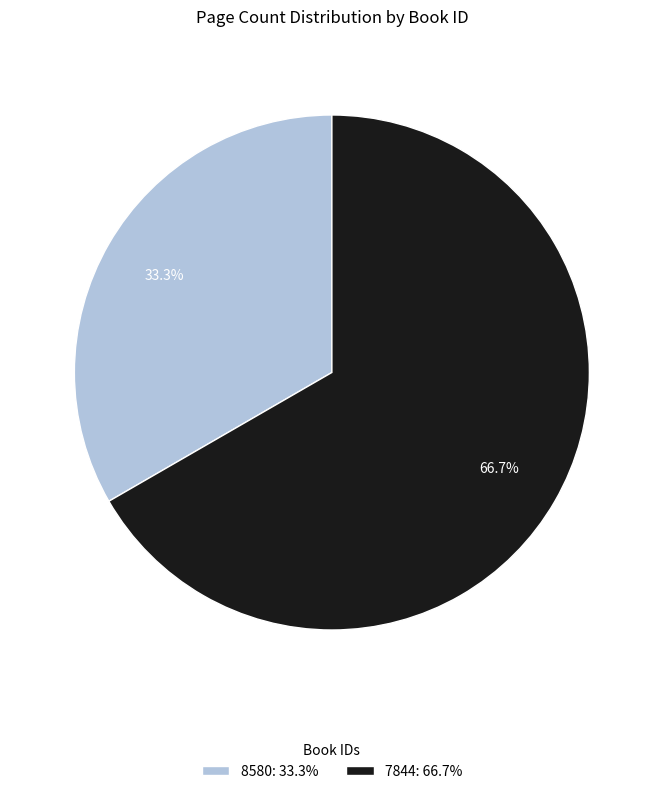

How many slices are in this pie chart?

2